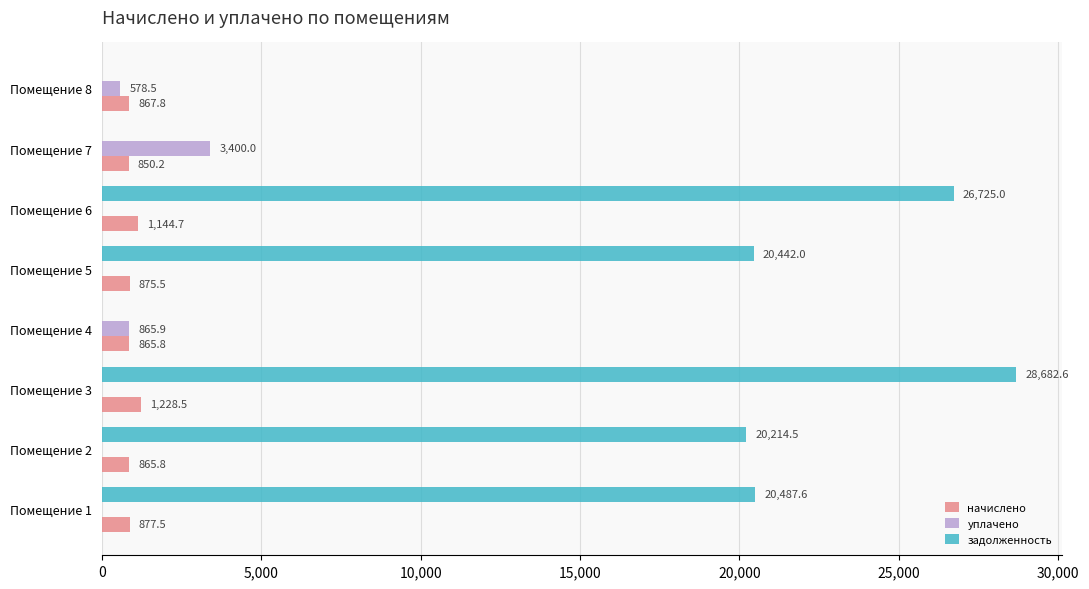

What are all the series names shown in the legend?

начислено, уплачено, задолженность